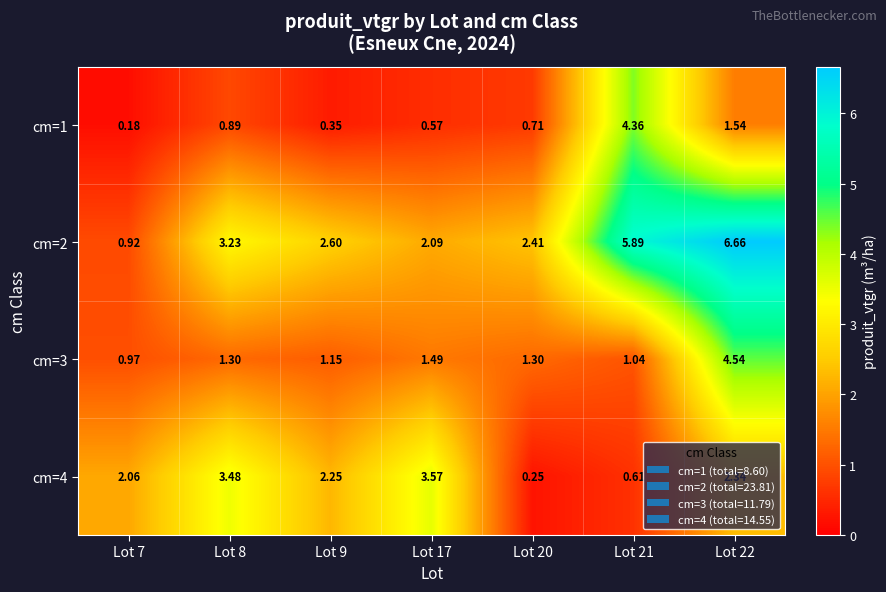

Is the value of cm=2 at Lot 20 greater than the value of cm=4 at Lot 17?

No